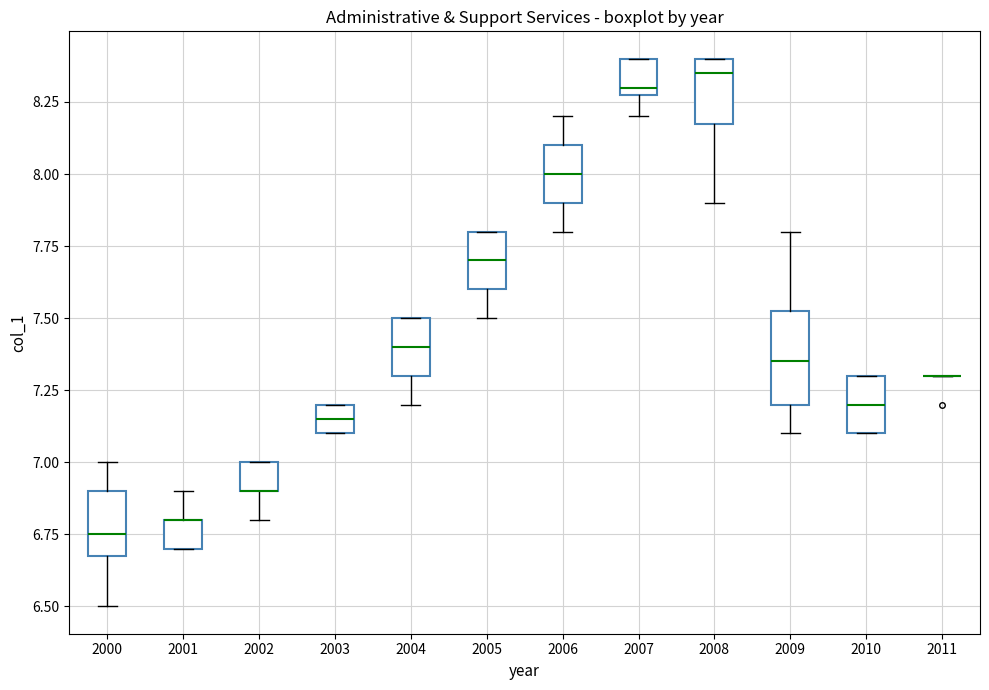

Where does the upper whisker of the box at x = 2001 end on the y-axis? The values are not printed on the chart, so give them approximately, as read against the axis.

6.90